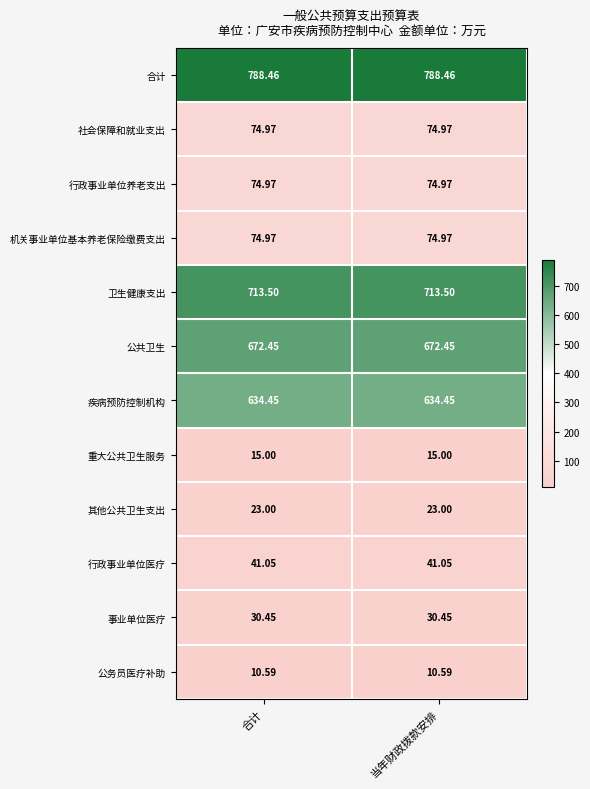

Which series has the largest total across all categories?

合计